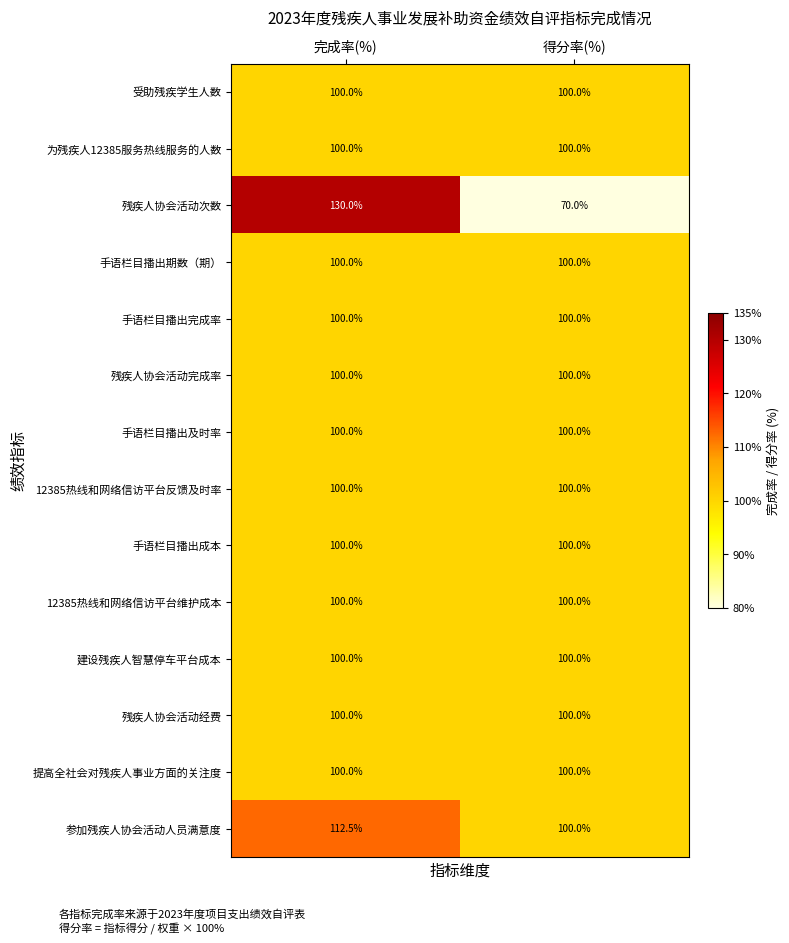

Which series has the largest total across all categories?

参加残疾人协会活动人员满意度